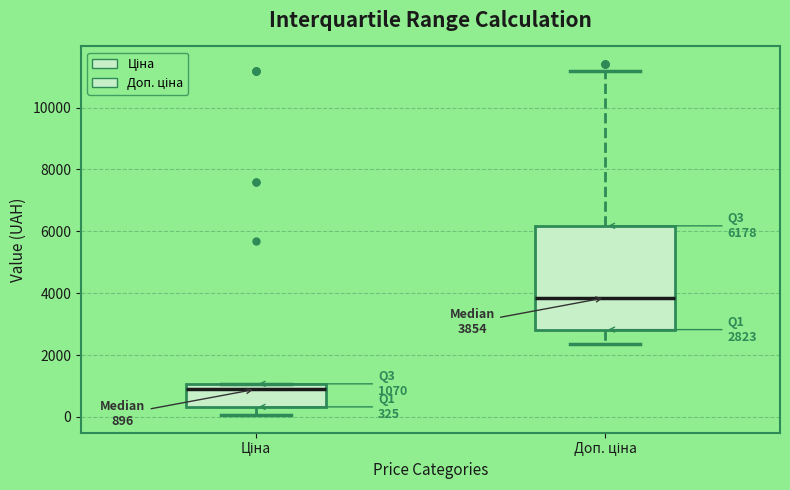

Comparing the boxes themselves (not the whiskers), which one is the tallest?

Доп. ціна